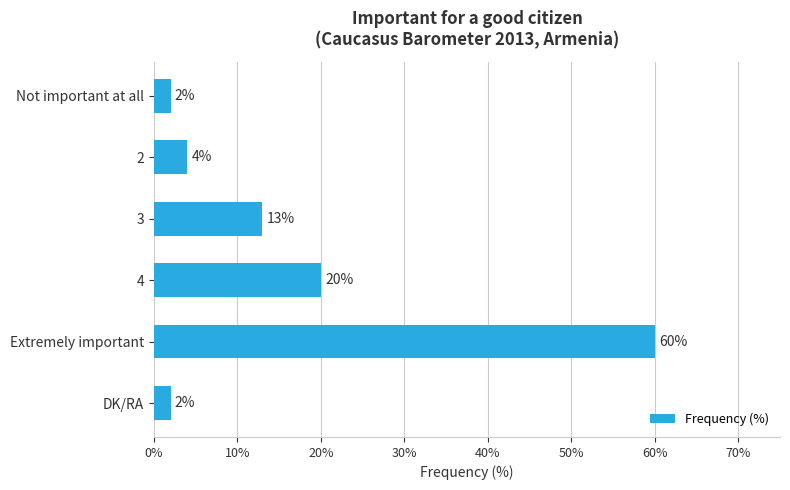

Which category has the highest value across all series?

Extremely important